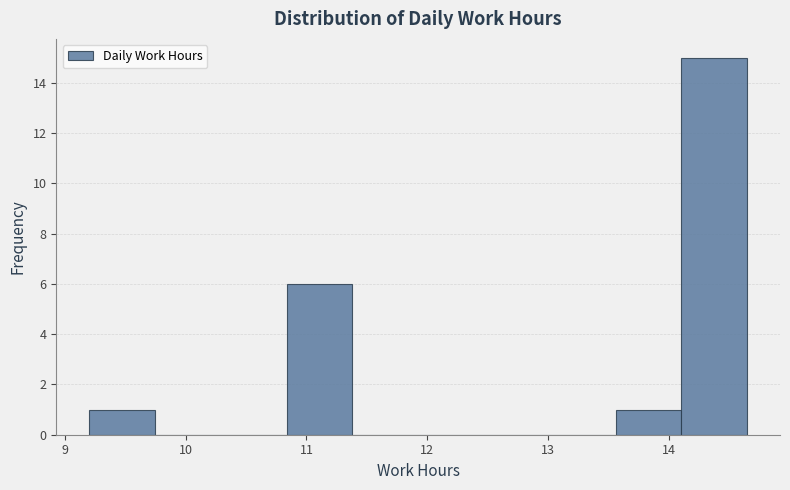

Reading left to right, transcribe this chart: for each bar, give the range it covers on the x-axis and its height. Neither the bar edges nor the heights are printed on the chart, so give them approximately, as read against the axes.

9.2 to 9.7: 1
9.7 to 10.3: 0
10.3 to 10.8: 0
10.8 to 11.4: 6
11.4 to 11.9: 0
11.9 to 12.5: 0
12.5 to 13.0: 0
13.0 to 13.6: 0
13.6 to 14.1: 1
14.1 to 14.7: 15